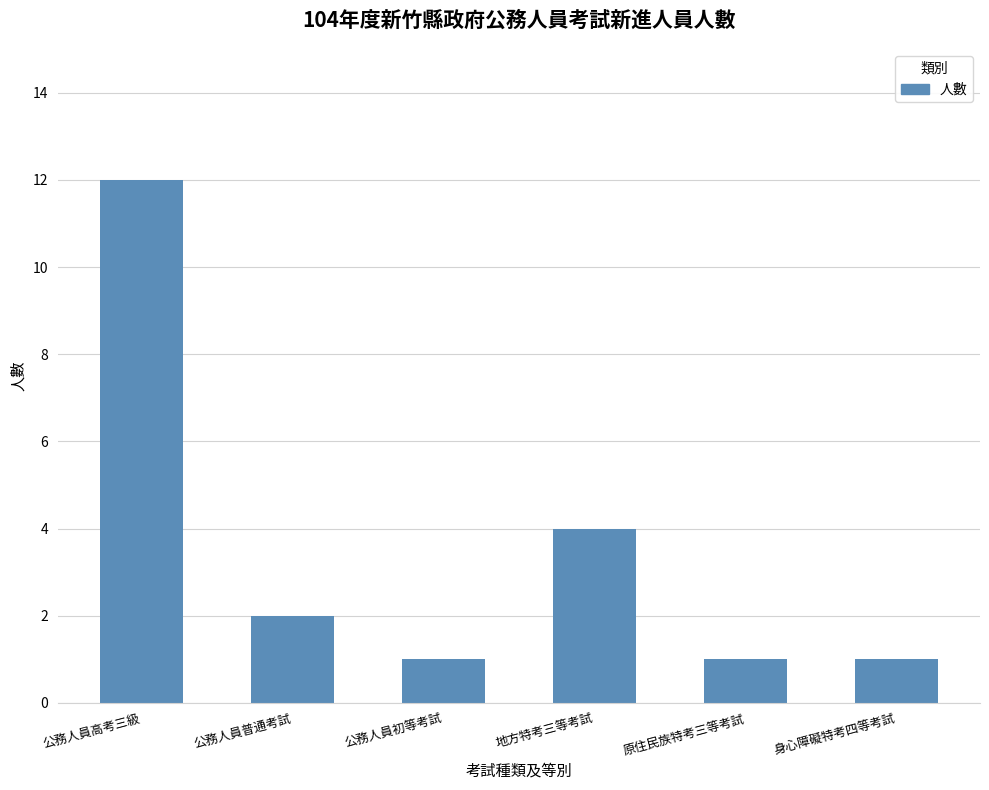

Reading right to left, list all the values displayed in this chart.

身心障礙特考四等考試=1	原住民族特考三等考試=1	地方特考三等考試=4	公務人員初等考試=1	公務人員普通考試=2	公務人員高考三級=12